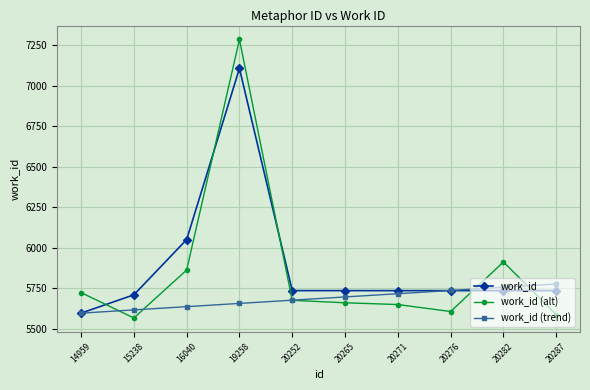

Count the number of data series in this chart.

3